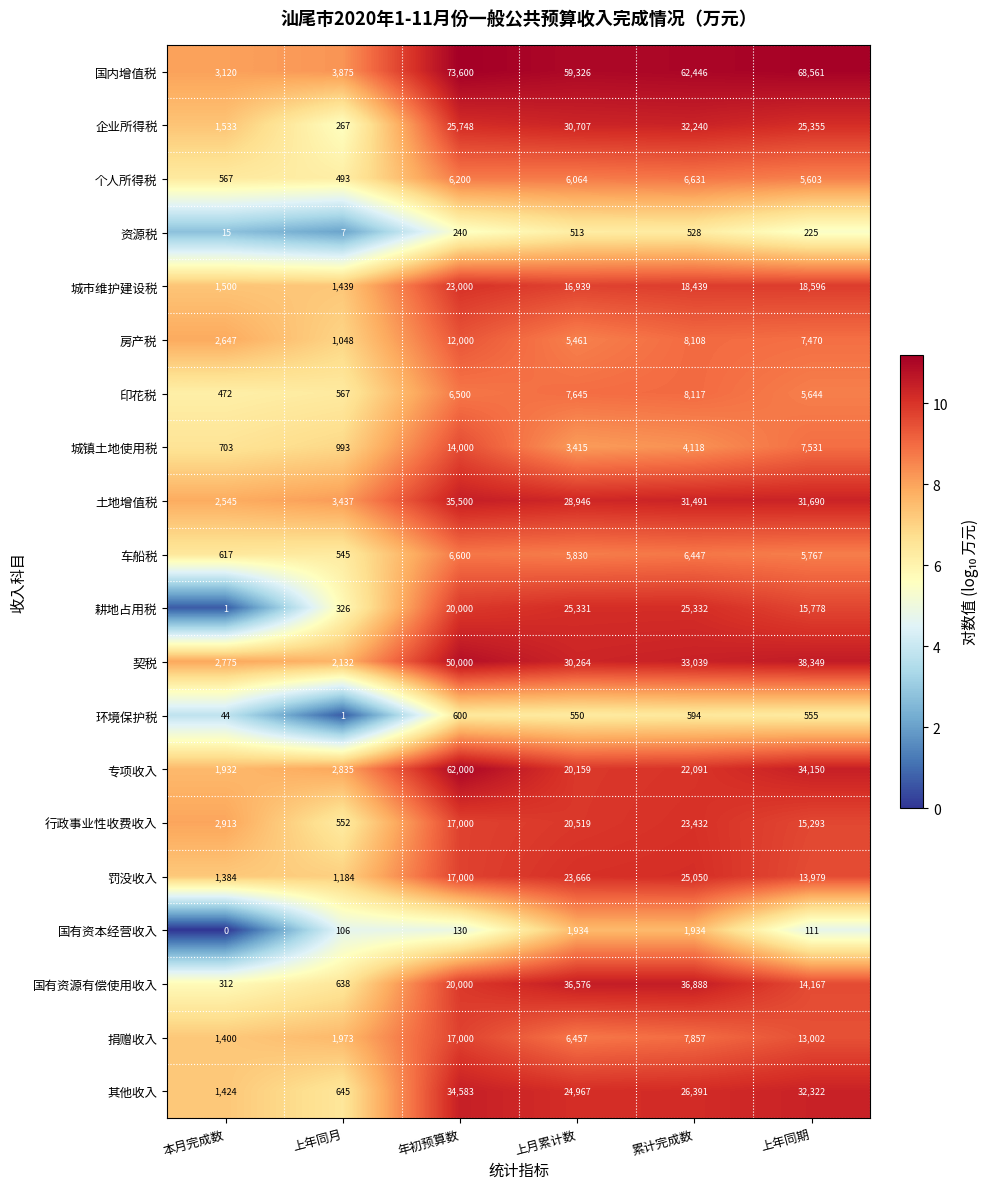

What is the difference between the 土地增值税 values at 上年同期 and 上月累计数?

2744